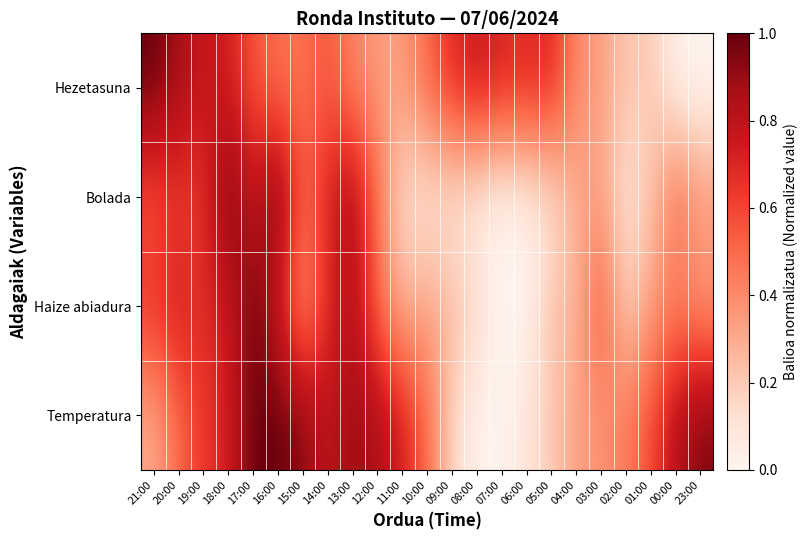

At which category is the sum across all series the highest?

17:00